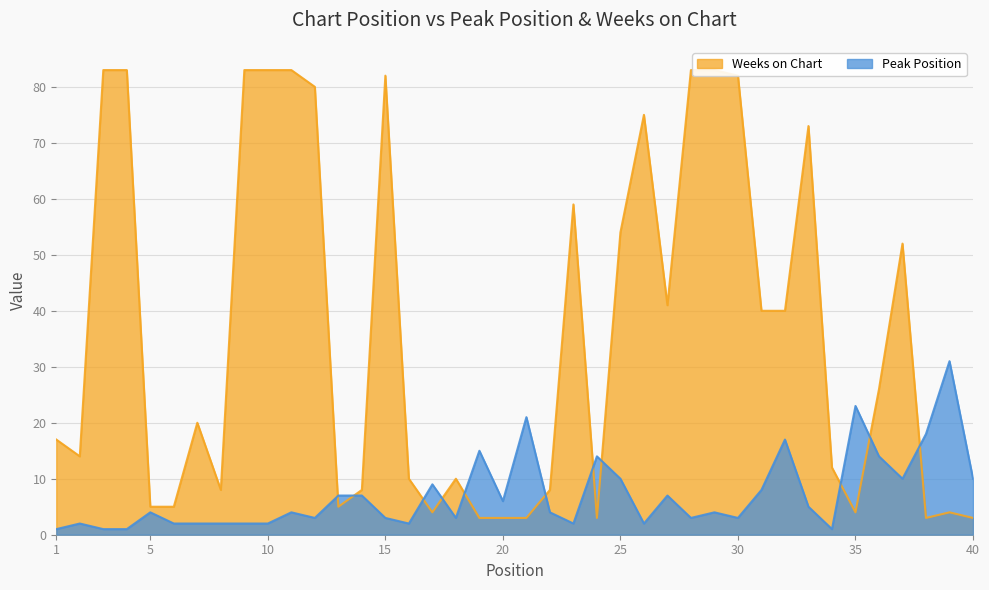

True or false: Weeks on Chart and Peak Position intersect in this chart.

True